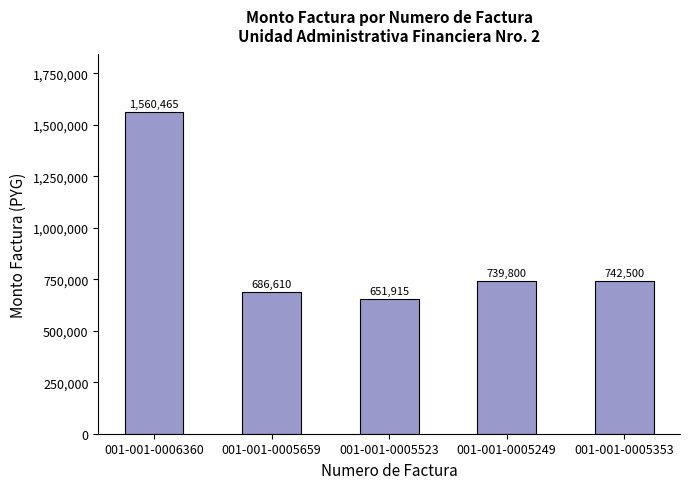

What position from the right is 001-001-0005659?

4